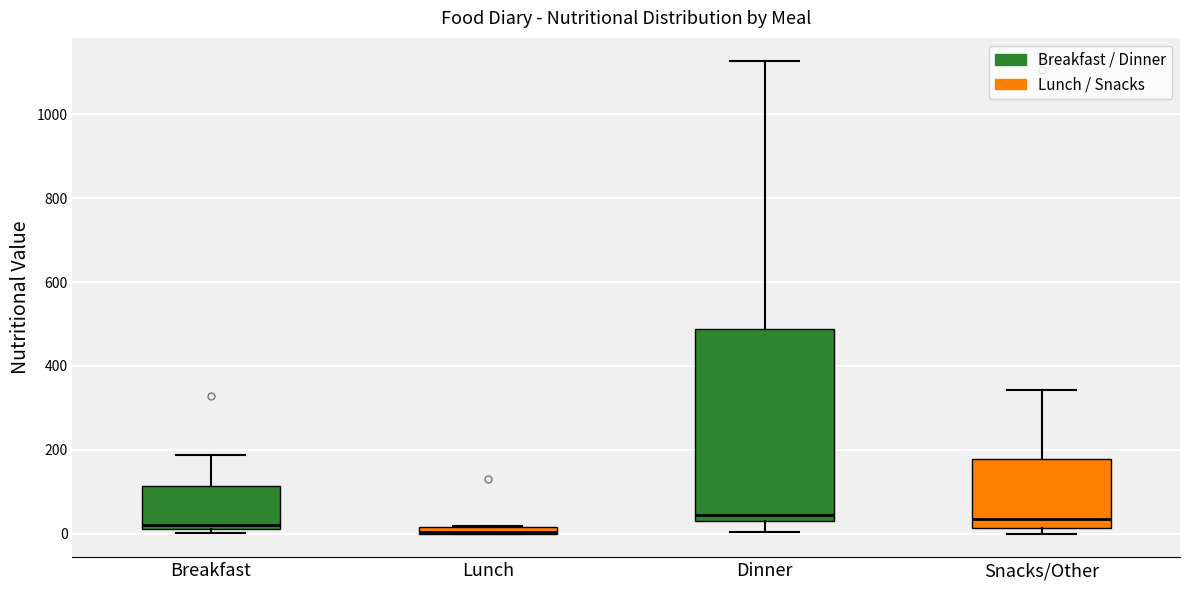

Comparing the boxes themselves (not the whiskers), which one is the tallest?

Dinner